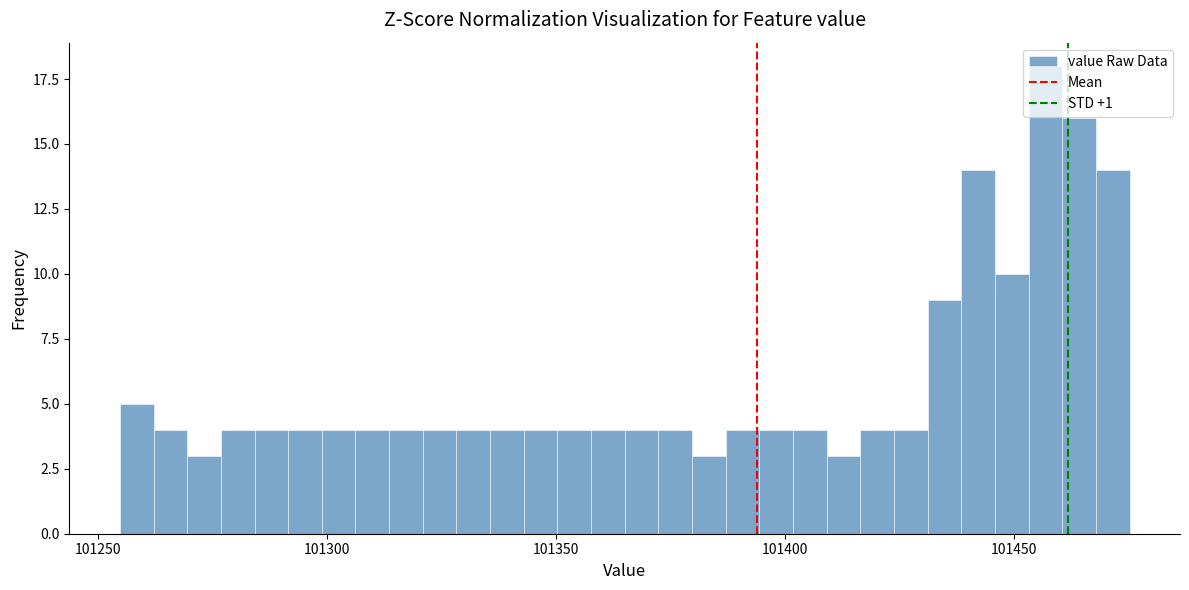

Read against the x-axis, roughly where is the centre of the tallest bar?

101455